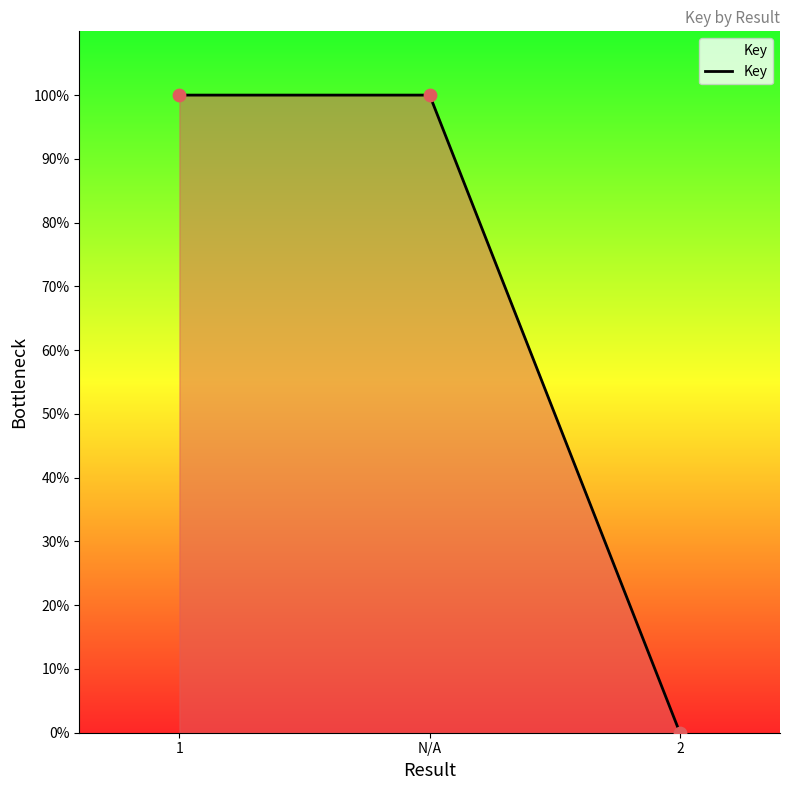

Between 2 and N/A, which is larger?

N/A